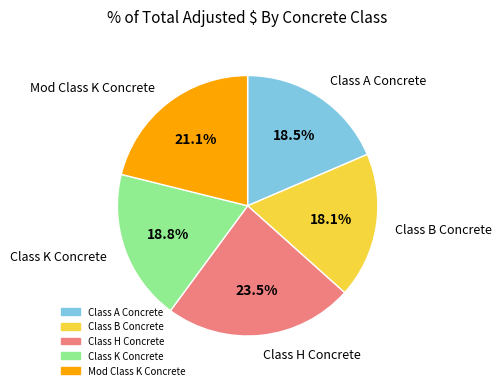

How many segments does this pie chart have?

5